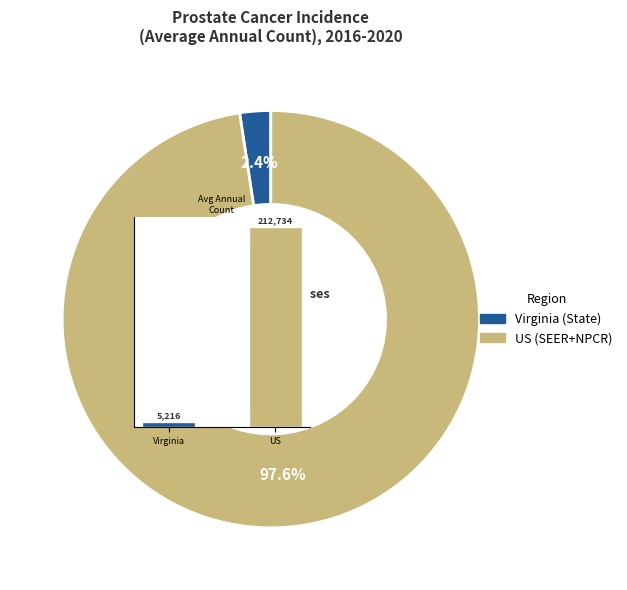

True or false: Virginia accounts for 16% of the total.

False